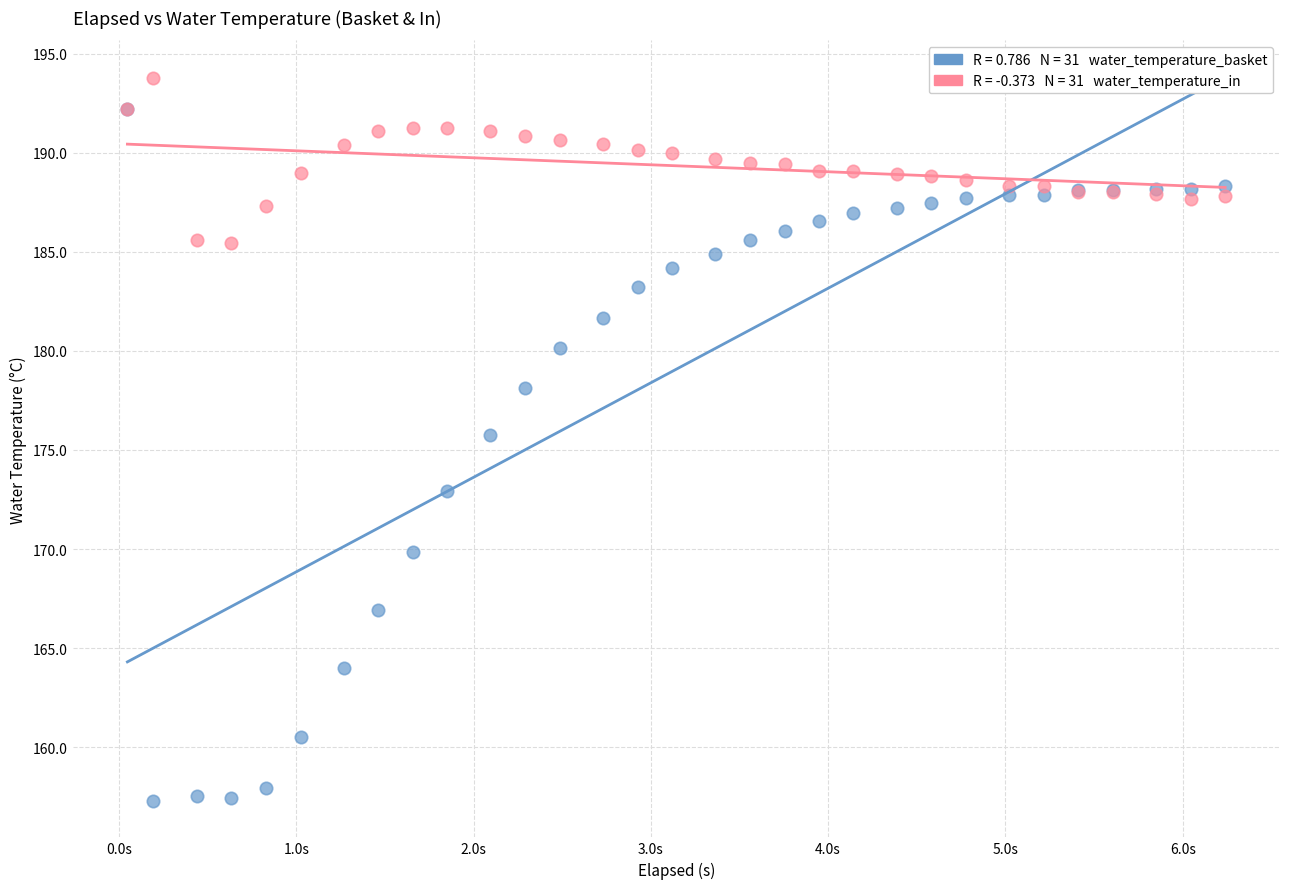

Across all series, what Y value is closest to 175?

175.8